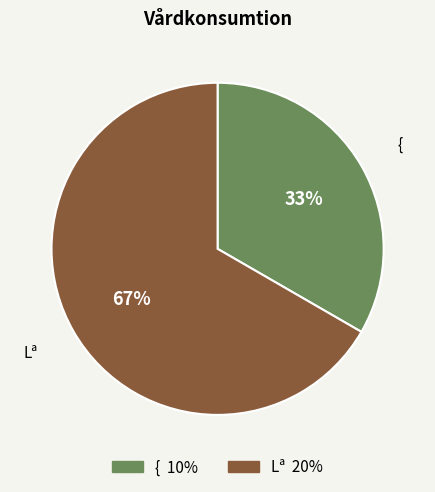

Which category has the smallest portion of the pie?

{